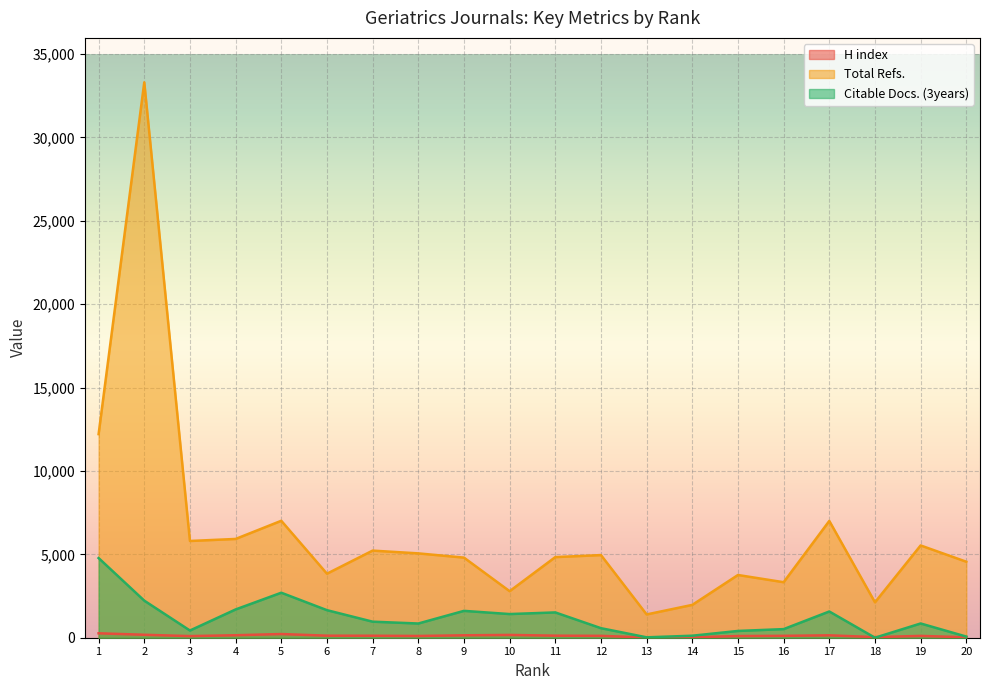

How many values in the Citable Docs. (3years) series are below 962?

10